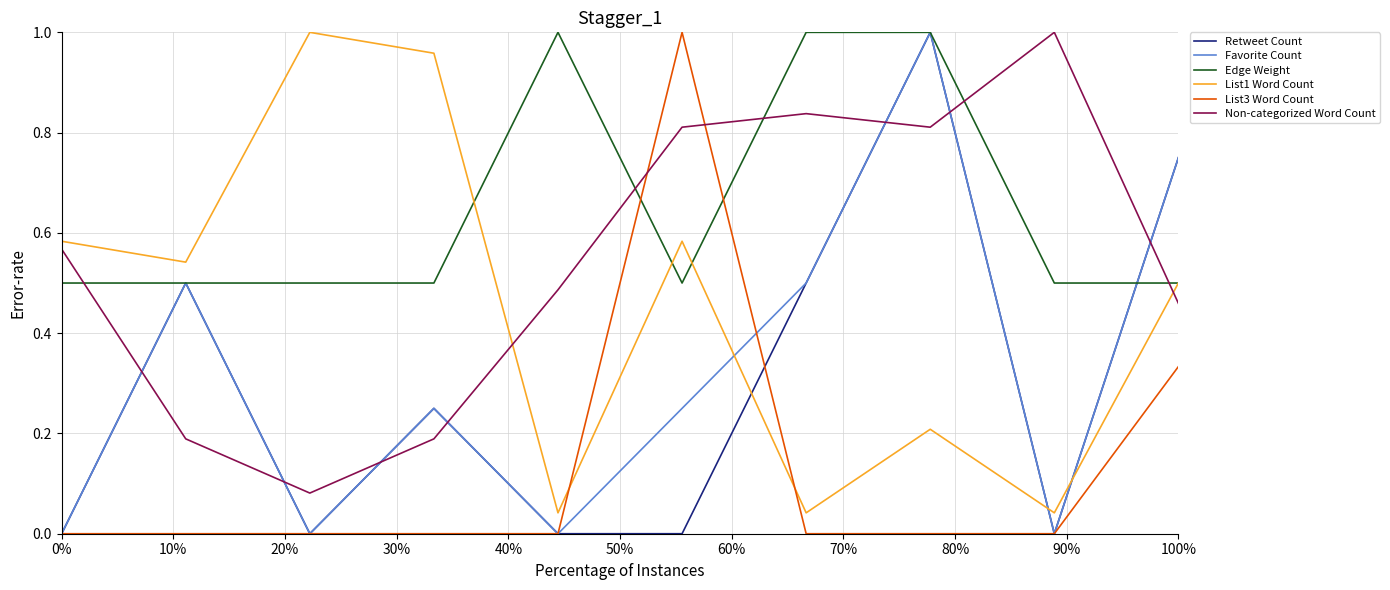

How many times do Edge Weight and Non-categorized Word Count cross each other?

5